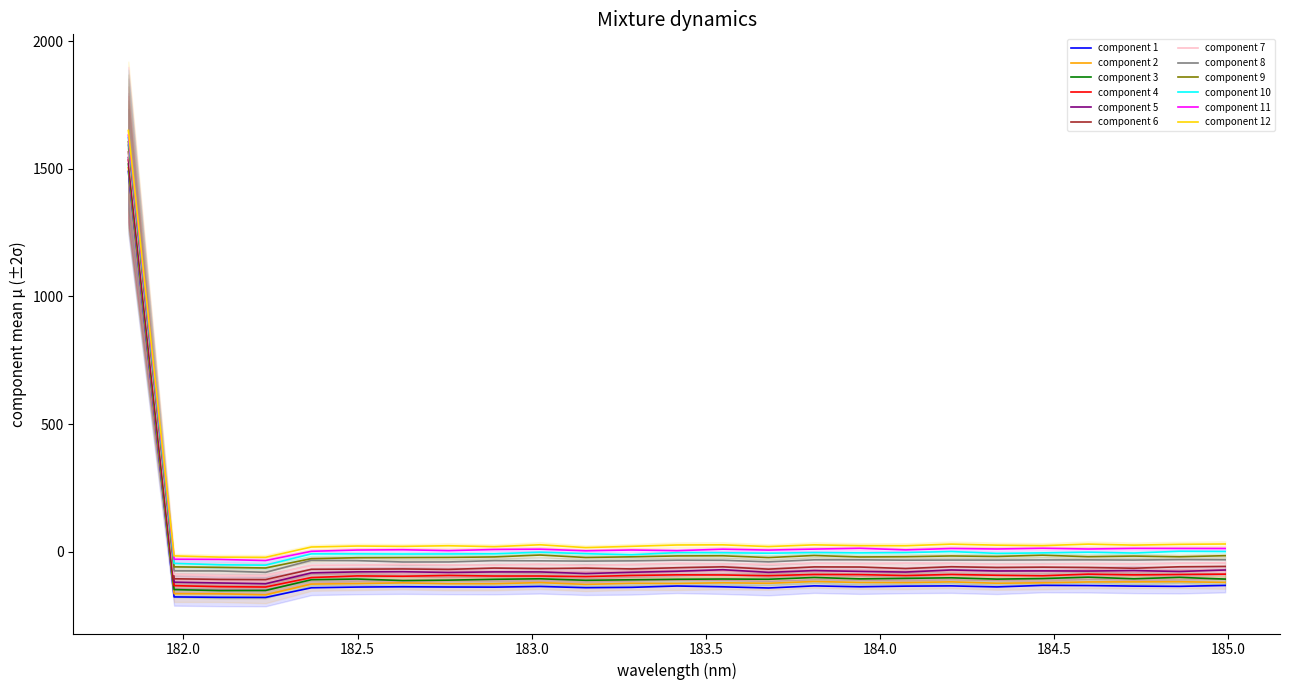

What is the minimum value shown in the chart?

-138.1